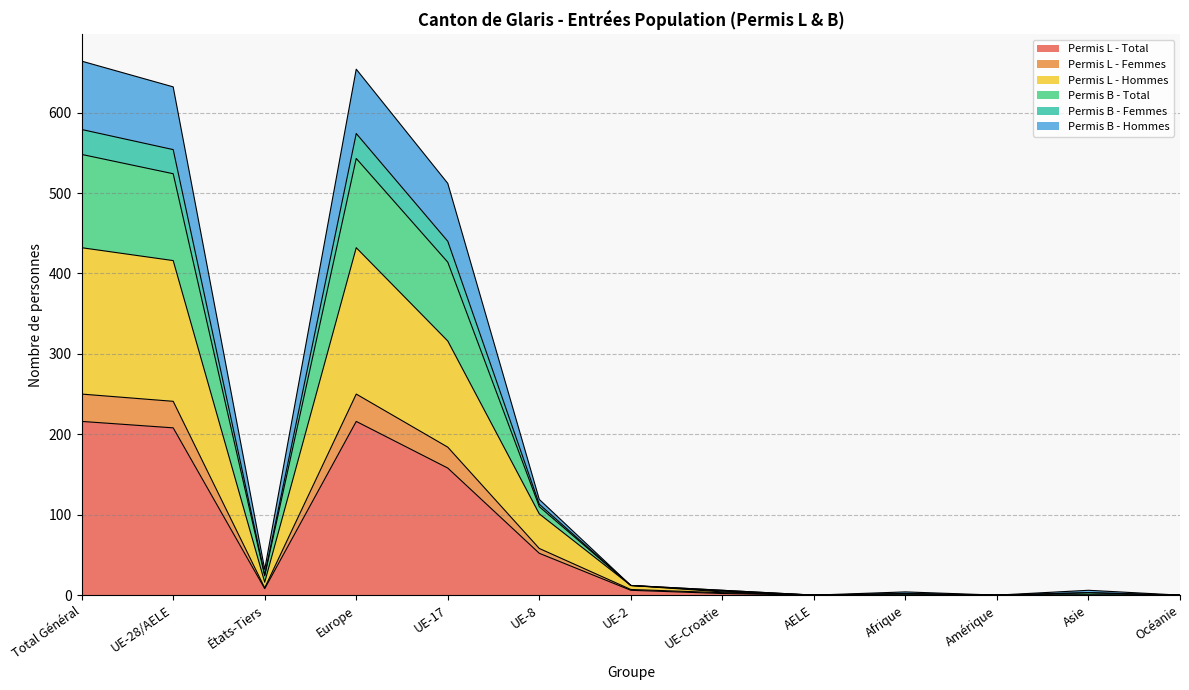

What is the label of the 7th point from the left?

UE-2